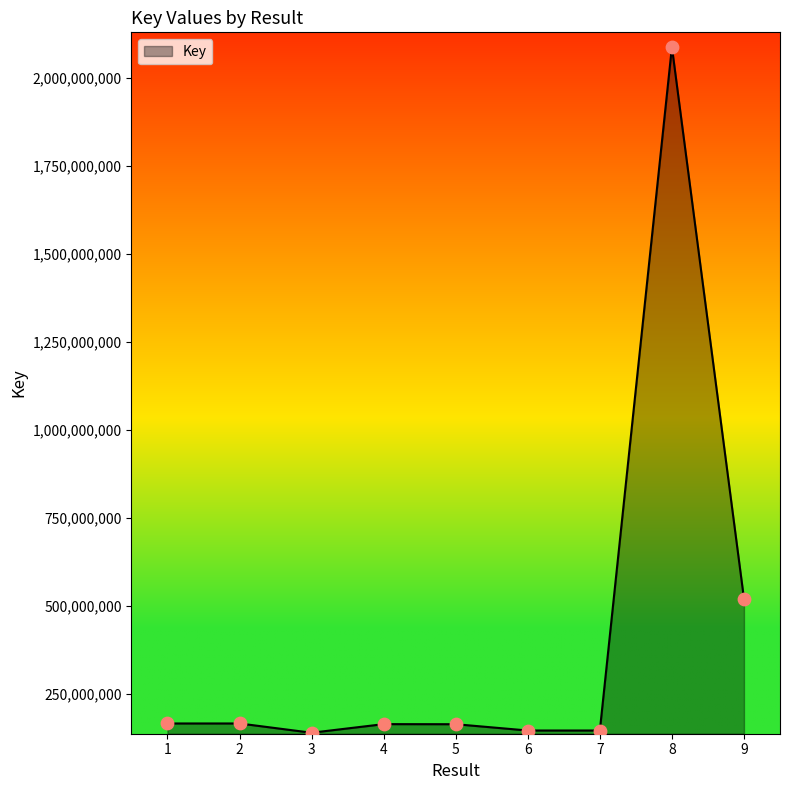

What is the ratio of the value at 4 to the value at 1?

1.0